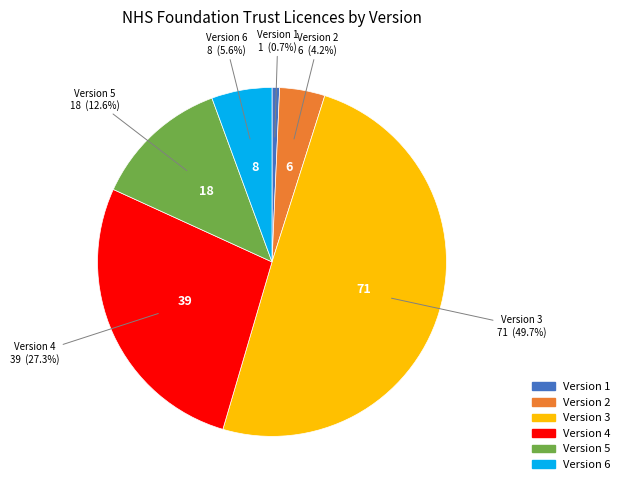

Does Version 1 account for over 50% of the chart?

No